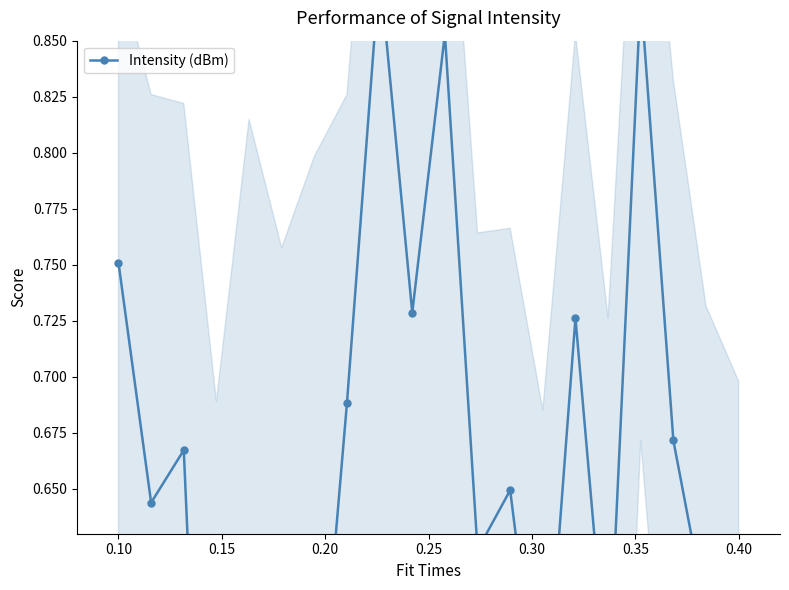

True or false: there are more than 0 points higher than both neighbors.

True